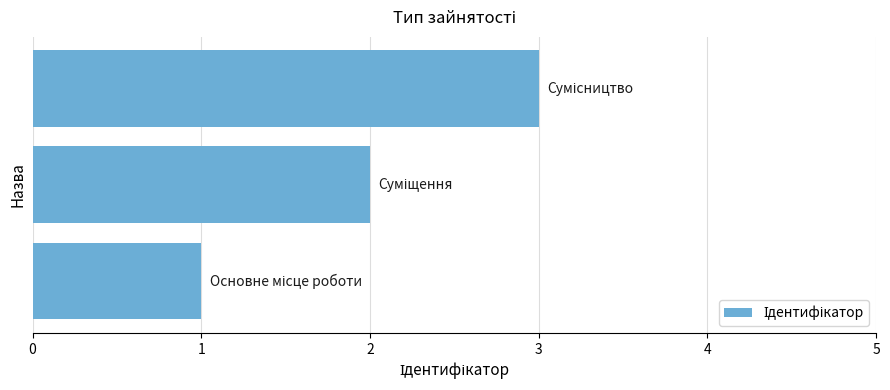

What is the greatest value displayed?

3